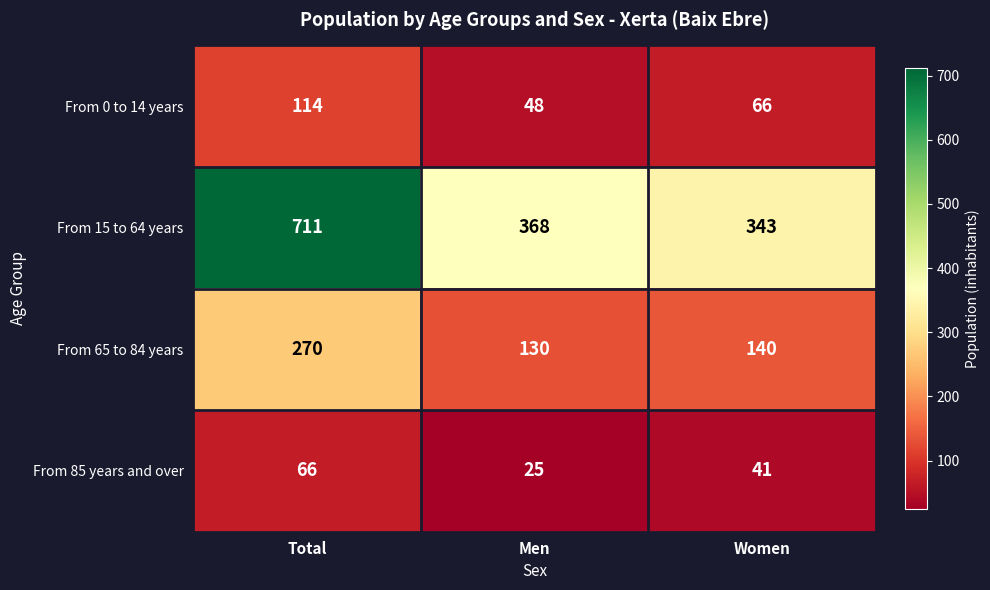

Which series has the largest range (max minus min)?

From 15 to 64 years